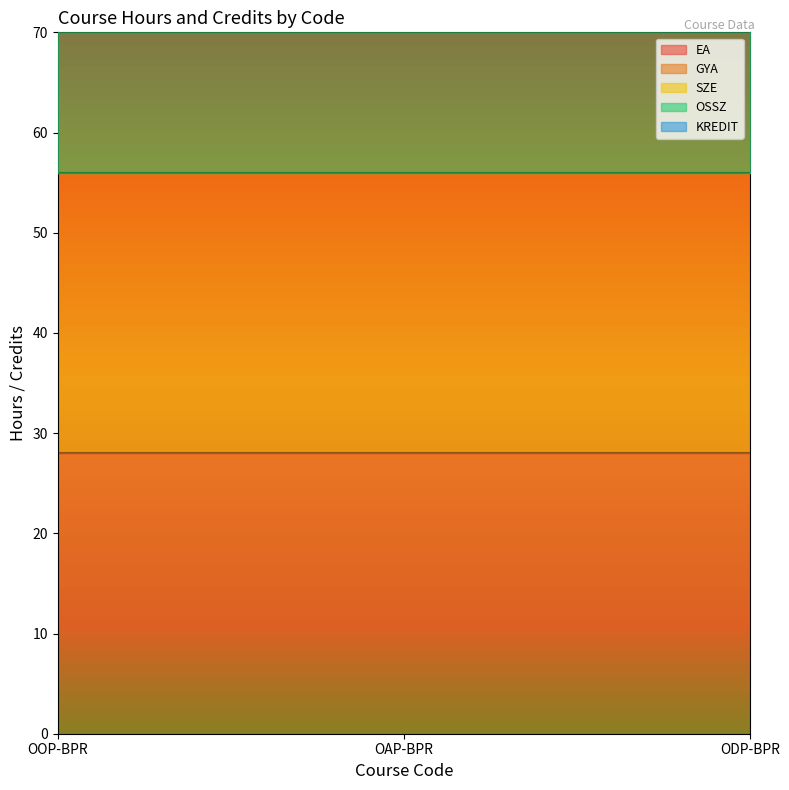

Does the chart display data point markers on the line(s)?

No